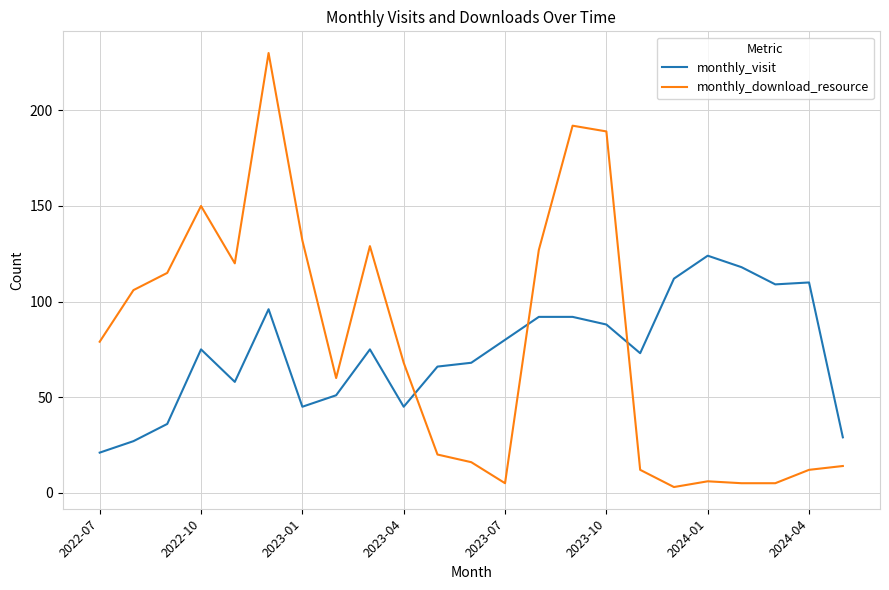

List the series in order of their peak value, lowest first.

monthly_visit, monthly_download_resource